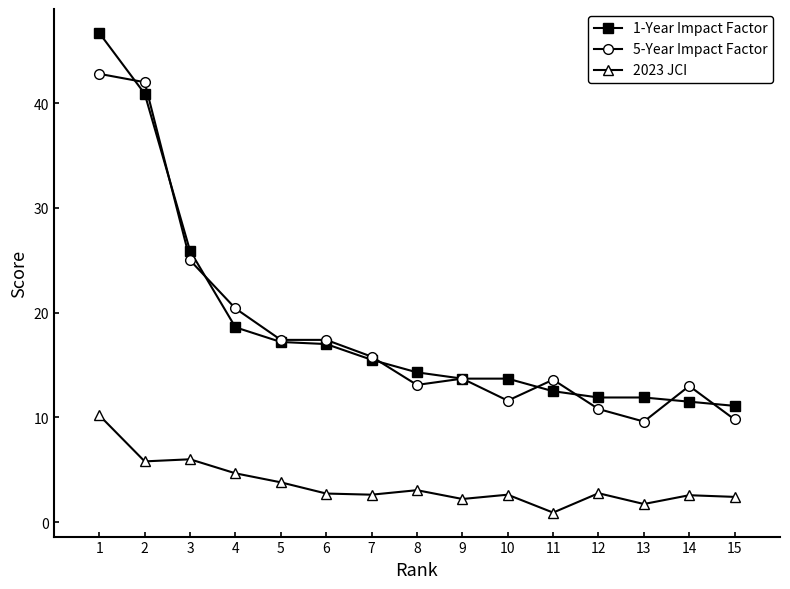

What is the value of the 2023 JCI point at the 9th from the left?

2.2